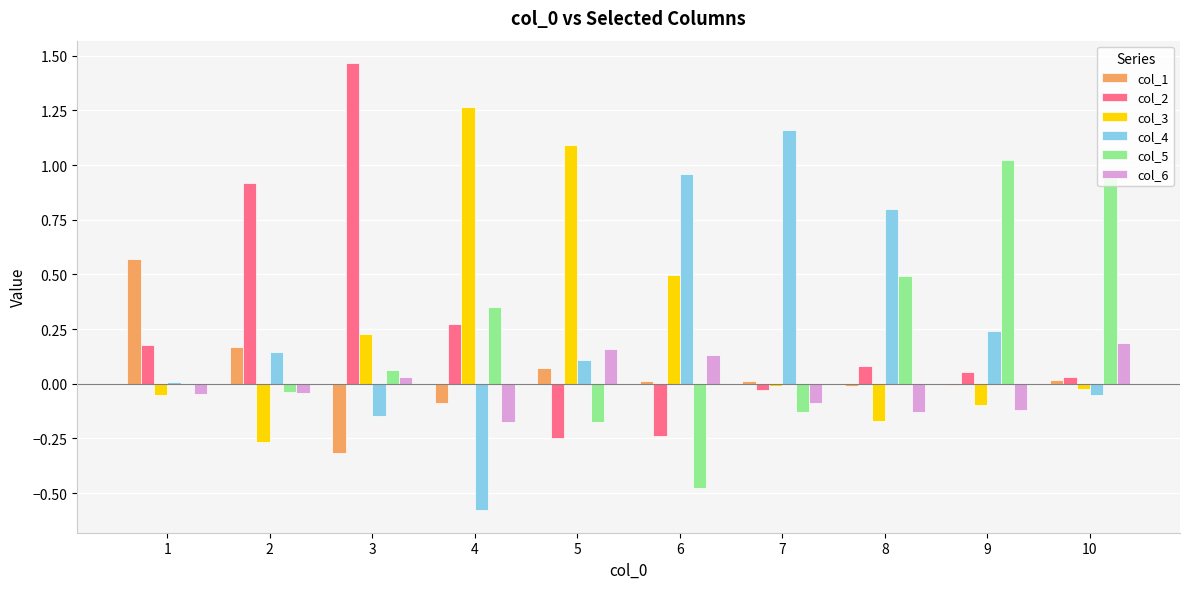

Count the number of categories in the chart.

10